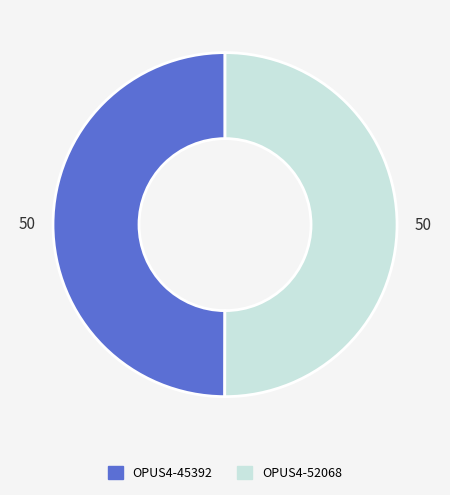

The OPUS4-45392 slice represents 50% of the pie. True or false?

True